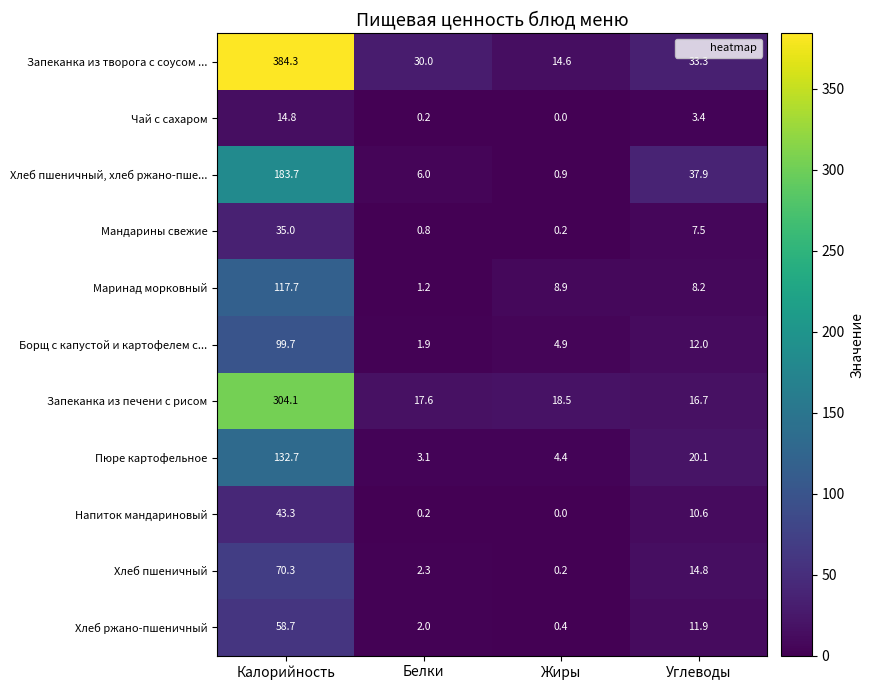

Is it true that Борщ с капустой и картофелем с... equals 12.0 at Углеводы?

True